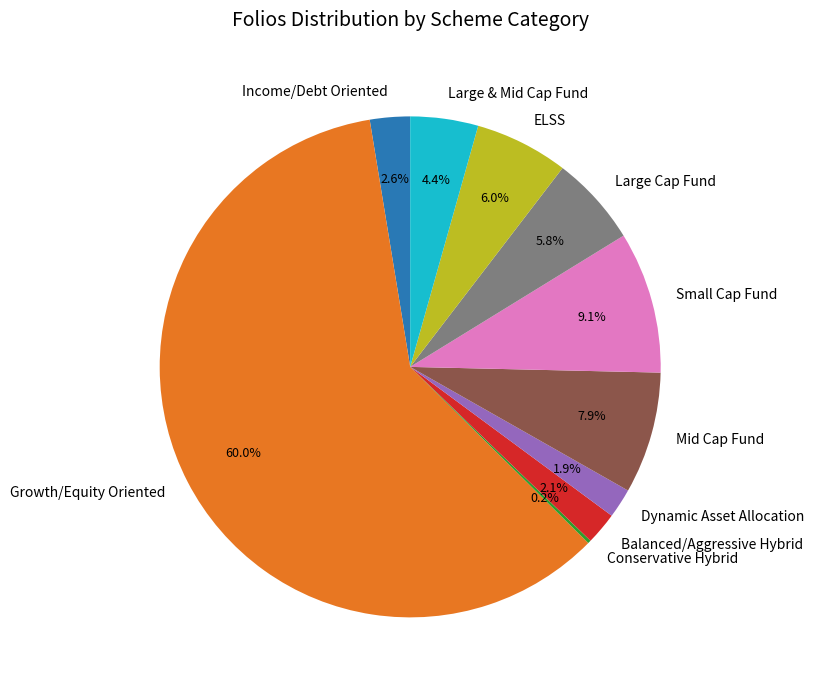

How much of the chart is everything except Growth/Equity Oriented?

40.0%